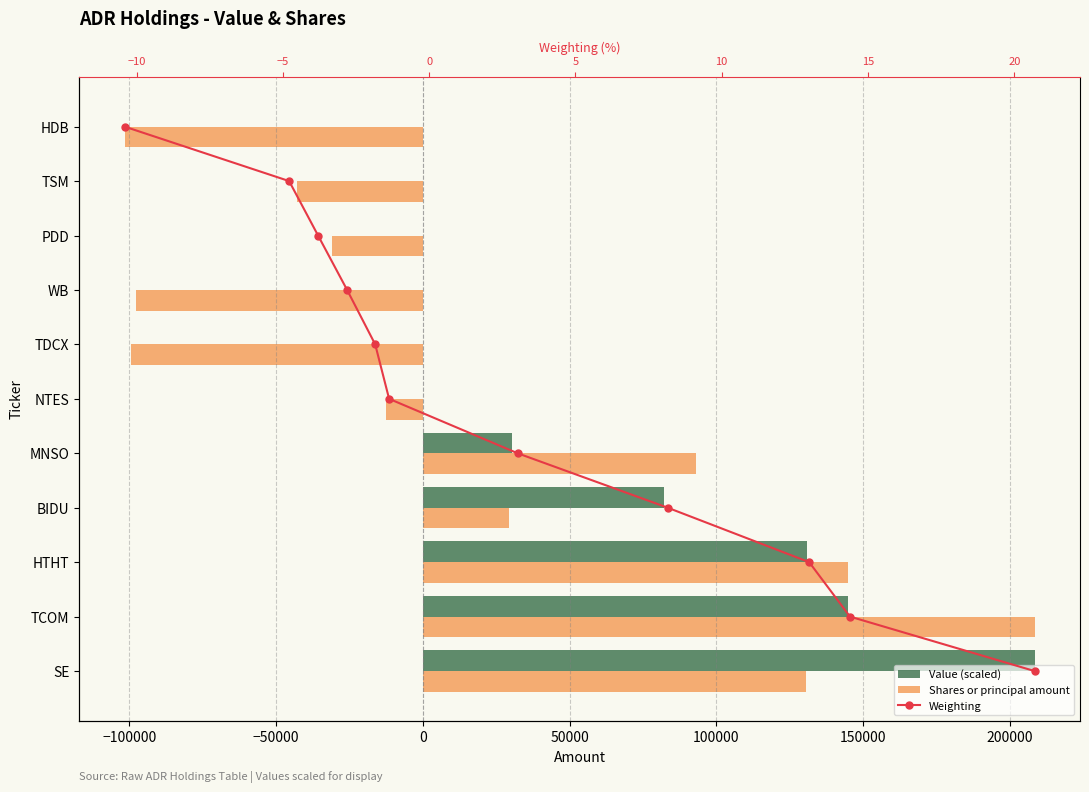

The Value (scaled) series shows 123122.8 at SE. True or false?

False